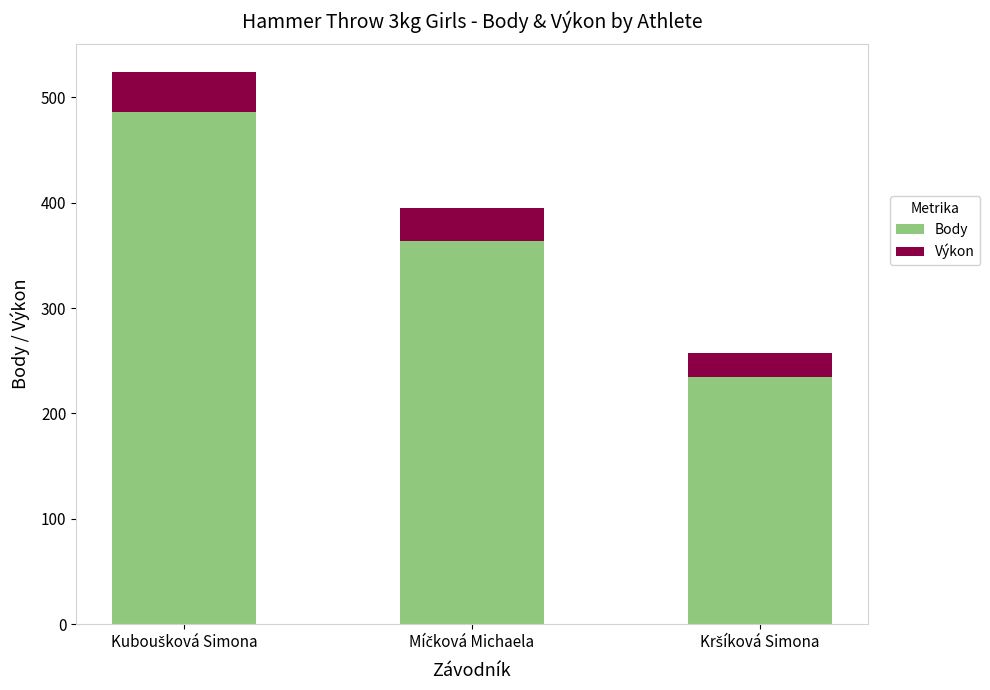

What is the average value of the Body series?

361.7